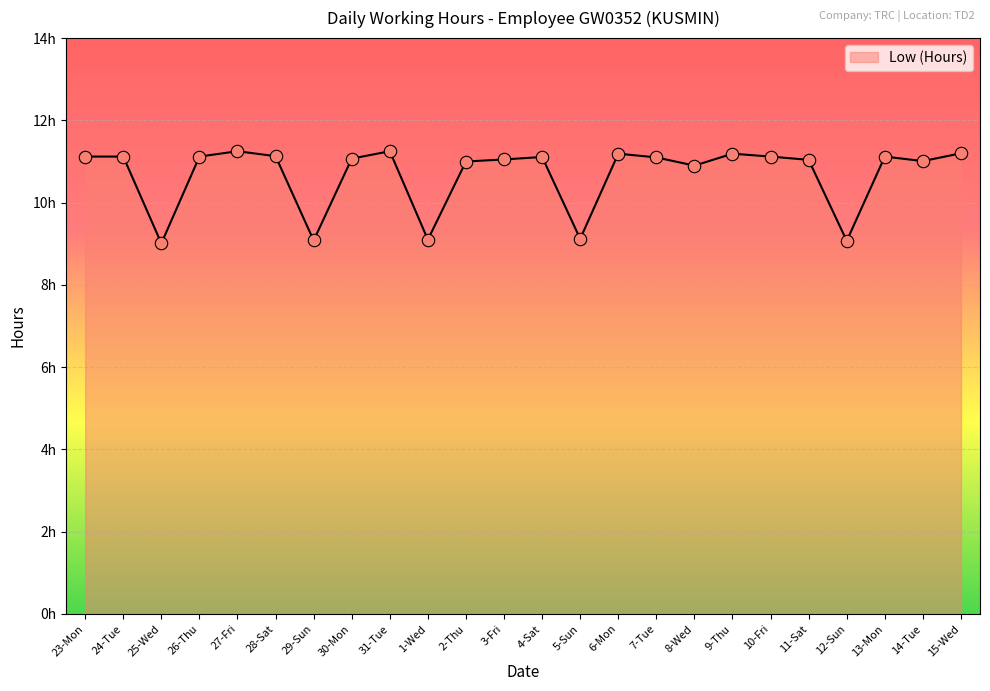

What is the change in value from 23-Mon to 5-Sun?

-2.0